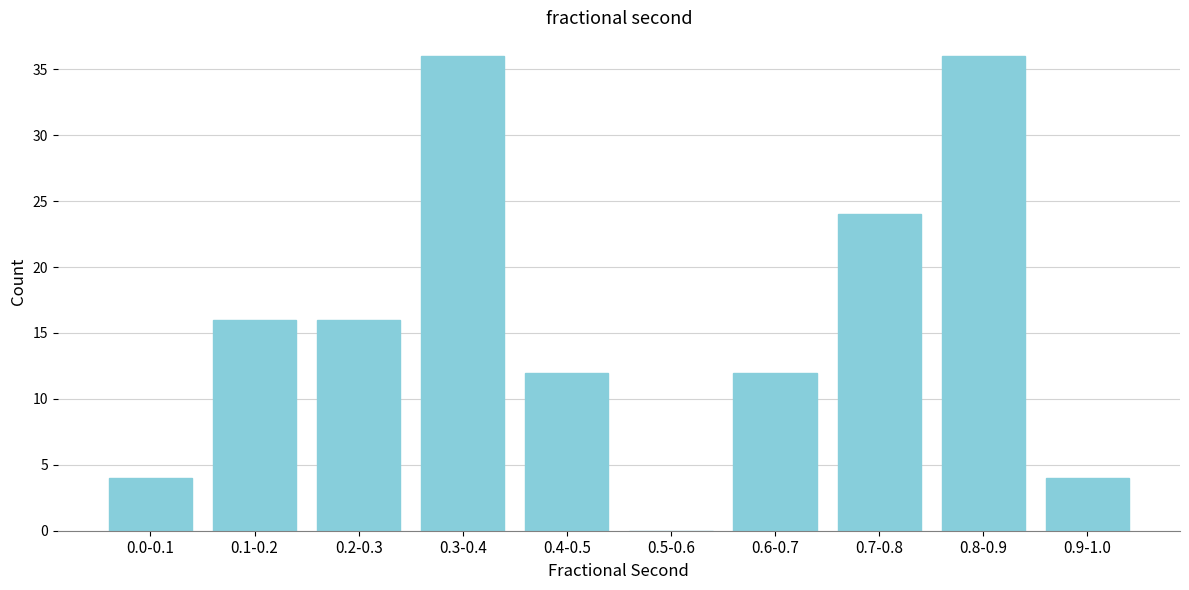

Reading right to left, what are all the values shown in this chart?

0.9-1.0=4	0.8-0.9=36	0.7-0.8=24	0.6-0.7=12	0.5-0.6=0	0.4-0.5=12	0.3-0.4=36	0.2-0.3=16	0.1-0.2=16	0.0-0.1=4